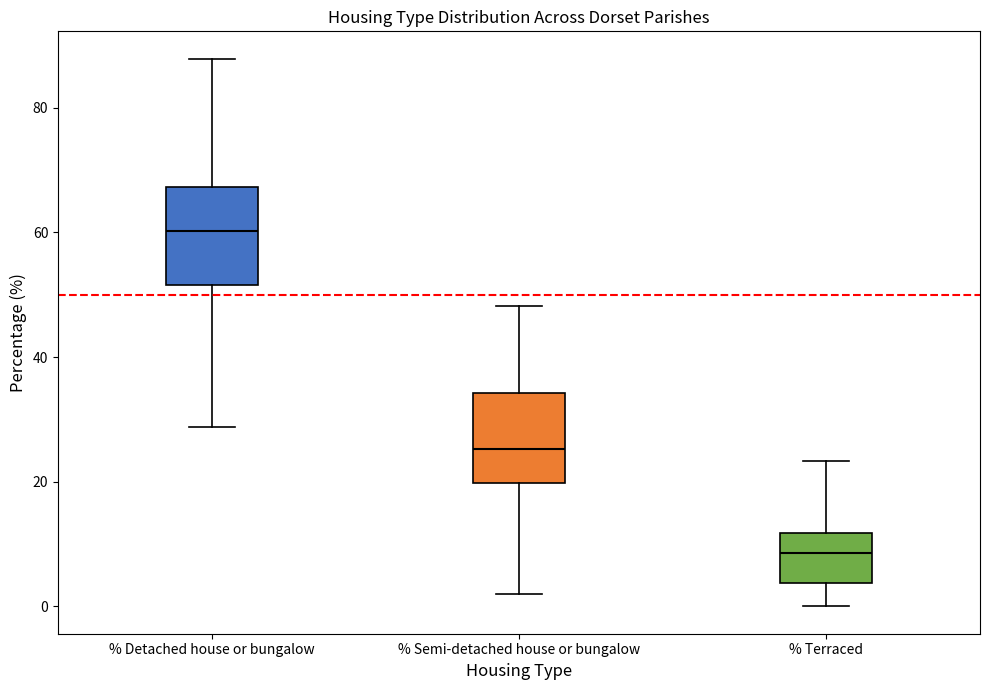

Reading left to right, read every box against the y-axis: the position of its median line, the range the box covers, and the ends of its whiskers. The values are not printed on the chart, so give them approximately, as read against the axis.

% Detached house or bungalow: median 60, box 52 to 68, whiskers 28 to 88
% Semi-detached house or bungalow: median 26, box 20 to 34, whiskers 2 to 48
% Terraced: median 8, box 4 to 12, whiskers 0 to 24